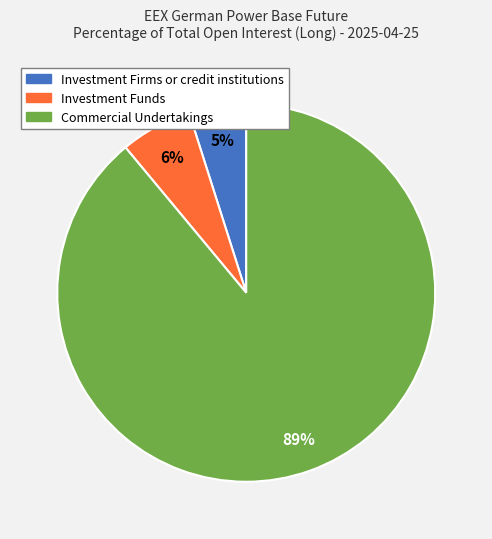

Rank the categories by value from lowest to highest.

Investment Firms or credit institutions, Investment Funds, Commercial Undertakings